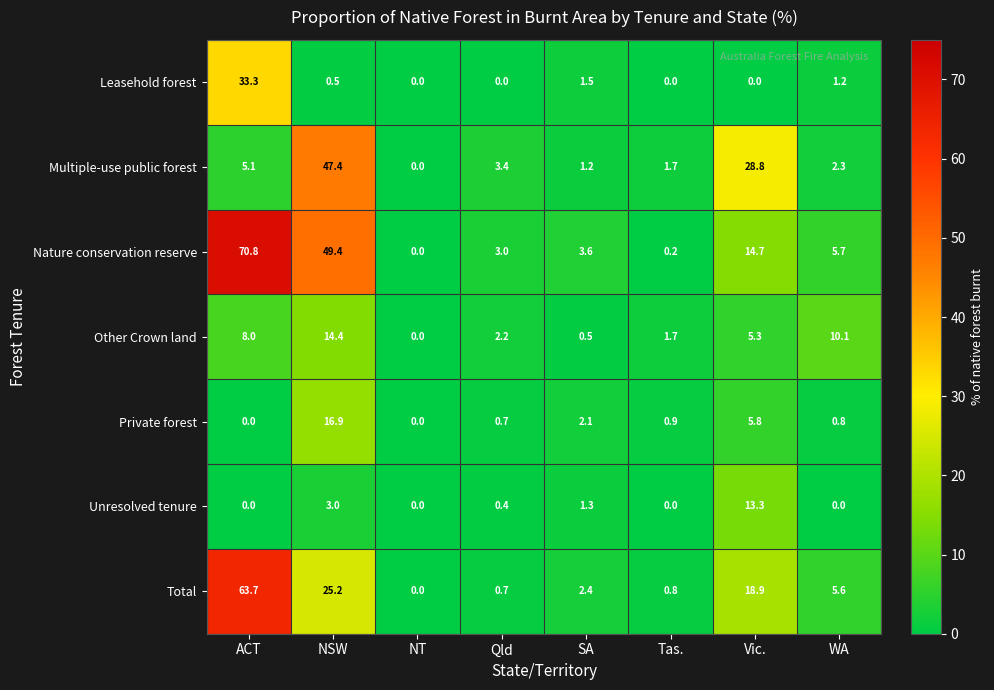

The Leasehold forest series shows 0.5 at NSW. True or false?

True